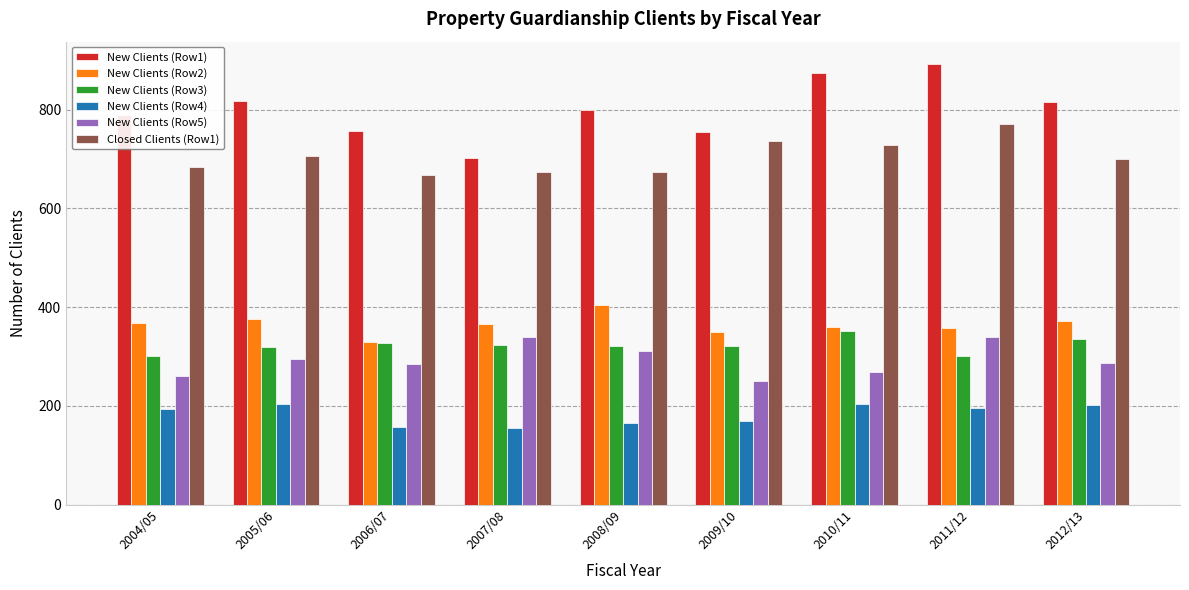

The New Clients (Row4) series shows 75 at 2009/10. True or false?

False